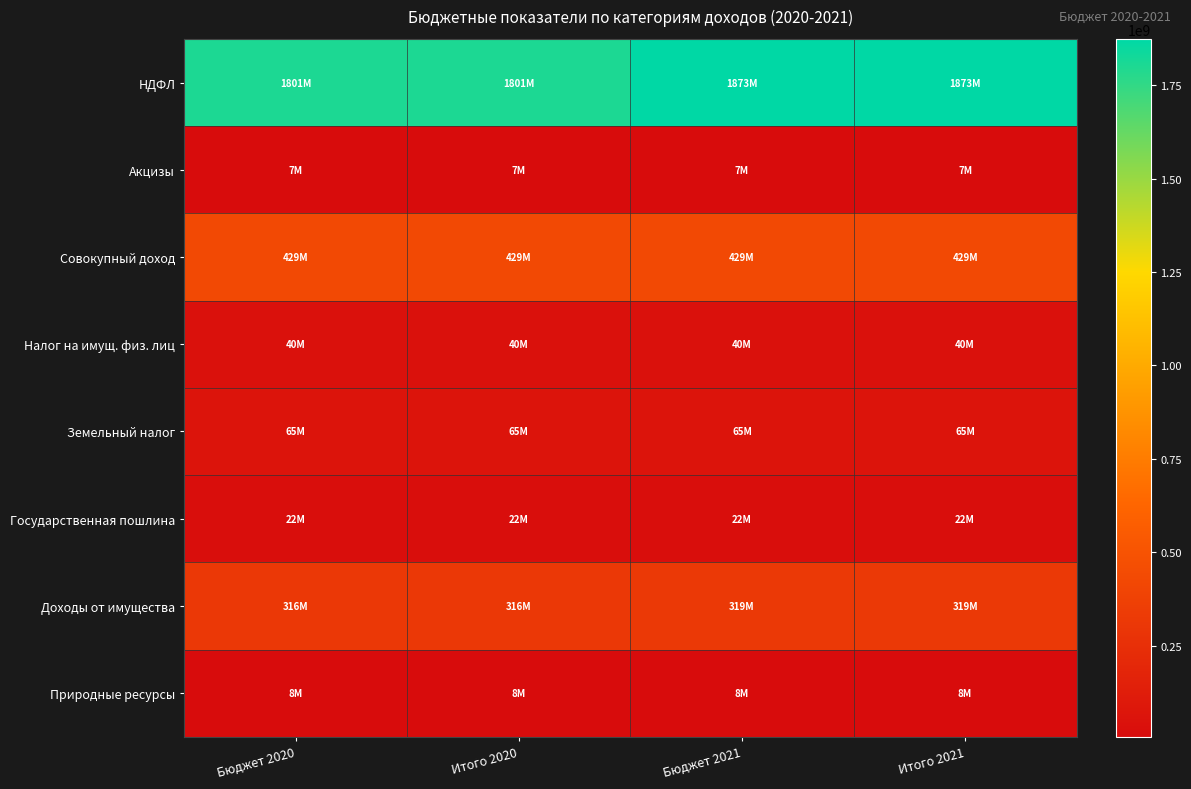

Reading left to right, extract all data points from this chart.

НДФЛ: Бюджет 2020=1801378800	Итого 2020=1801378800	Бюджет 2021=1873434000	Итого 2021=1873434000
Акцизы: Бюджет 2020=6857000	Итого 2020=6857000	Бюджет 2021=6857000	Итого 2021=6857000
Совокупный доход: Бюджет 2020=428590000	Итого 2020=428590000	Бюджет 2021=428590000	Итого 2021=428590000
Налог на имущ. физ. лиц: Бюджет 2020=40000000	Итого 2020=40000000	Бюджет 2021=40000000	Итого 2021=40000000
Земельный налог: Бюджет 2020=65000000	Итого 2020=65000000	Бюджет 2021=65000000	Итого 2021=65000000
Государственная пошлина: Бюджет 2020=21825000	Итого 2020=21825000	Бюджет 2021=21825000	Итого 2021=21825000
Доходы от имущества: Бюджет 2020=316363800	Итого 2020=316363800	Бюджет 2021=319452300	Итого 2021=319452300
Природные ресурсы: Бюджет 2020=7807500	Итого 2020=7807500	Бюджет 2021=7807500	Итого 2021=7807500